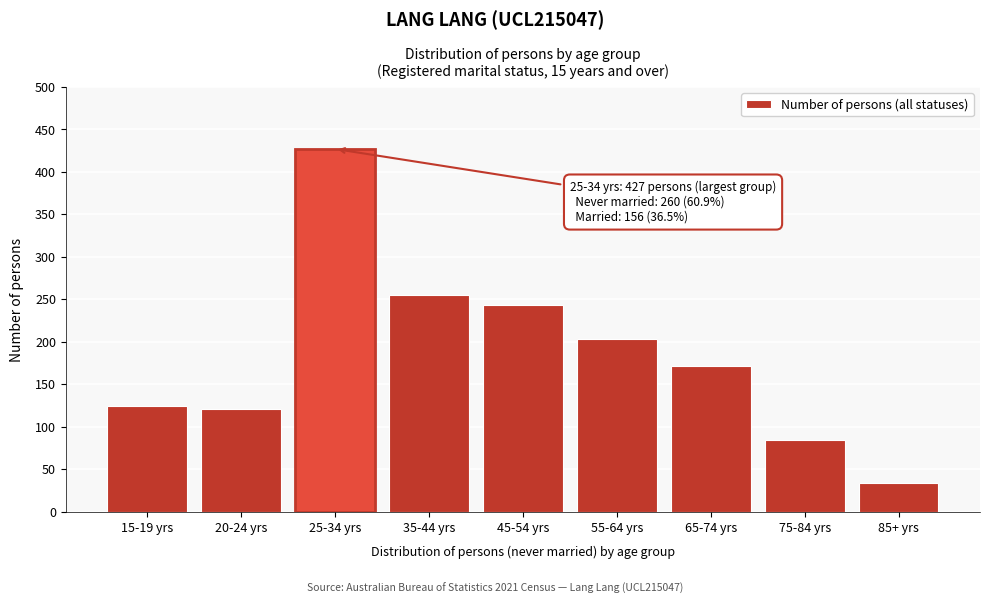

Reading right to left, extract all data points from this chart.

34	85	171	203	243	255	427	121	125